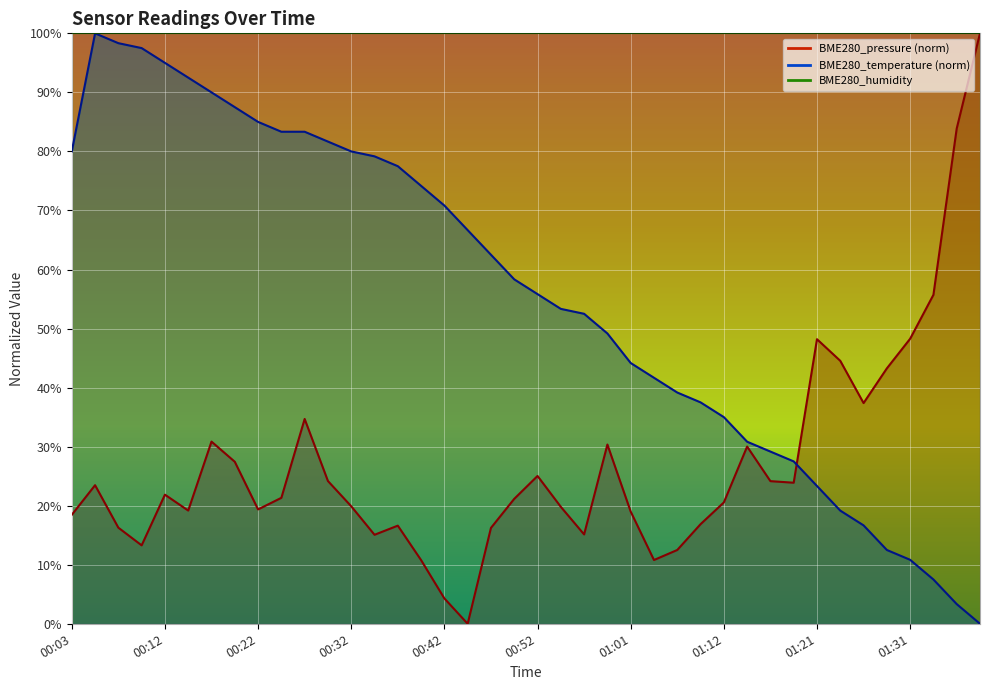

List the series in order of their peak value, lowest first.

BME280_pressure, BME280_temperature